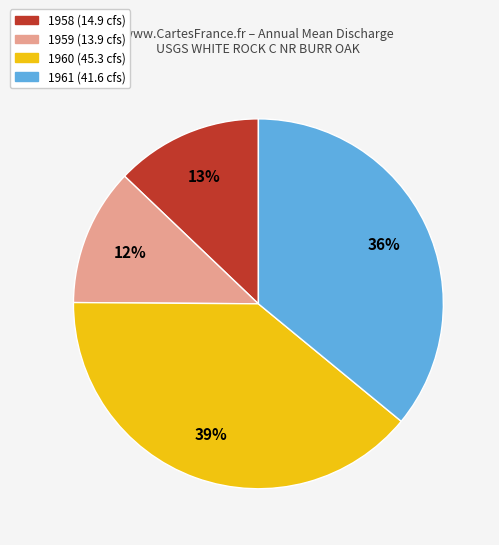

To the nearest percent, what is the combined percentage of 1961 (41.6 cfs) and 1960 (45.3 cfs)?

75%